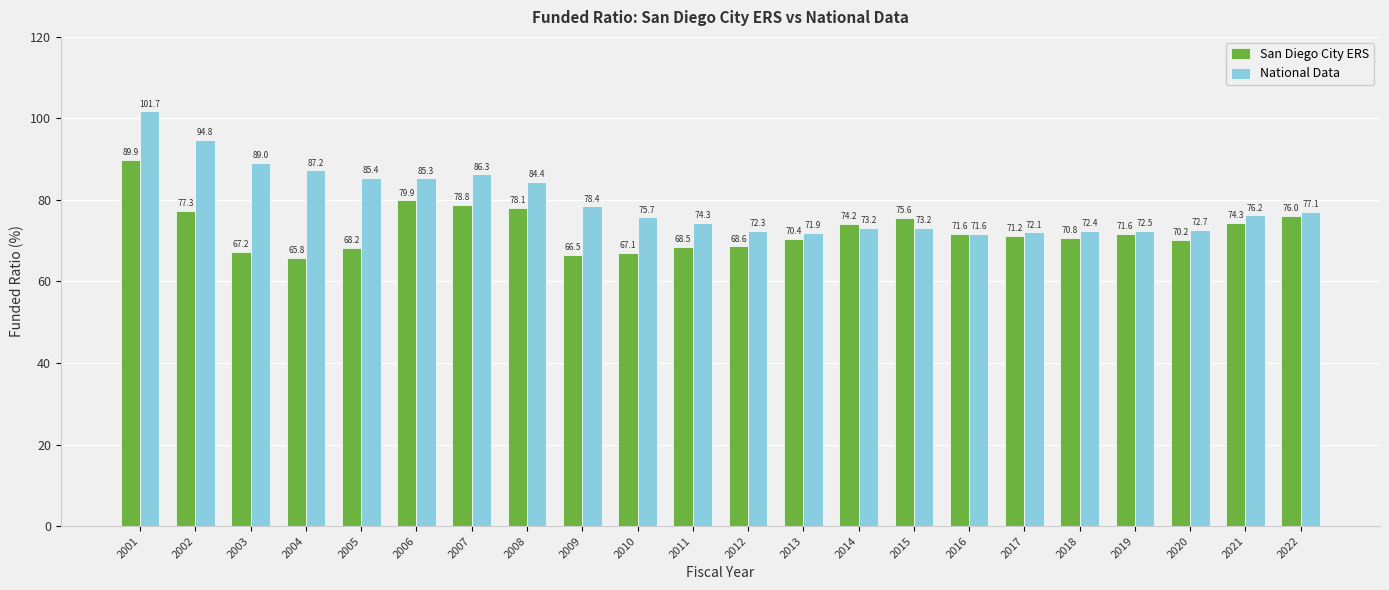

True or false: National Data has a value of 101.7 at 2001.

True